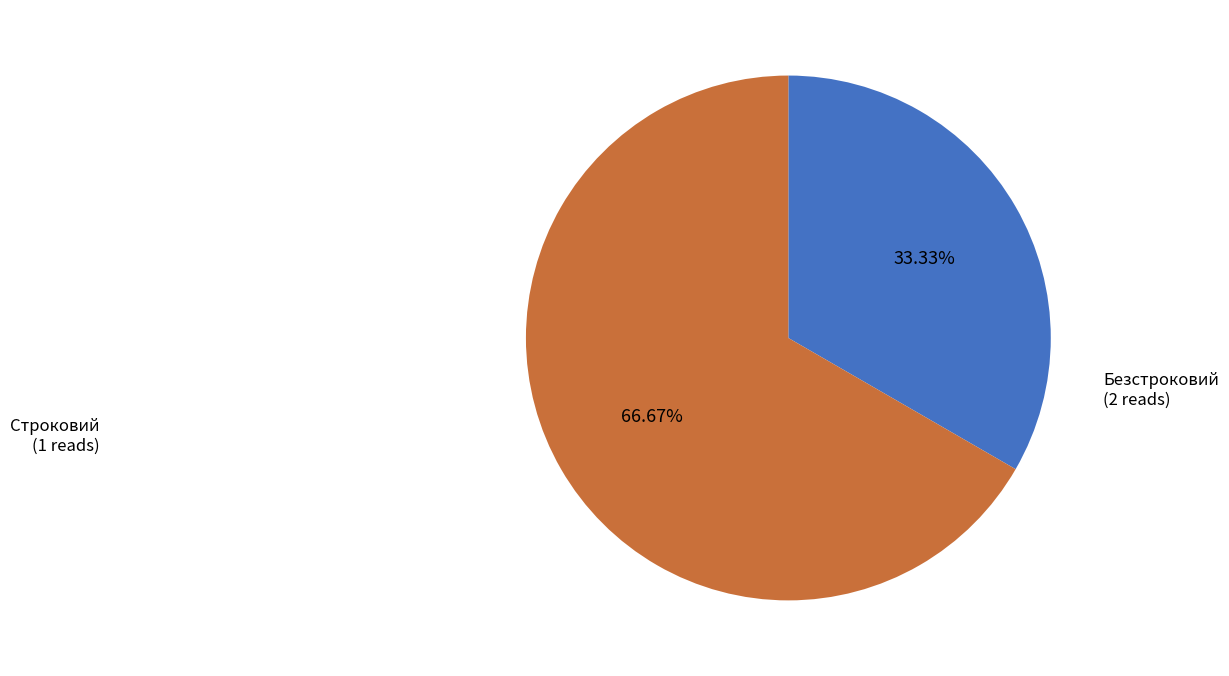

To the nearest percent, what is the difference between the Строковий and Безстроковий slice percentages?

33%